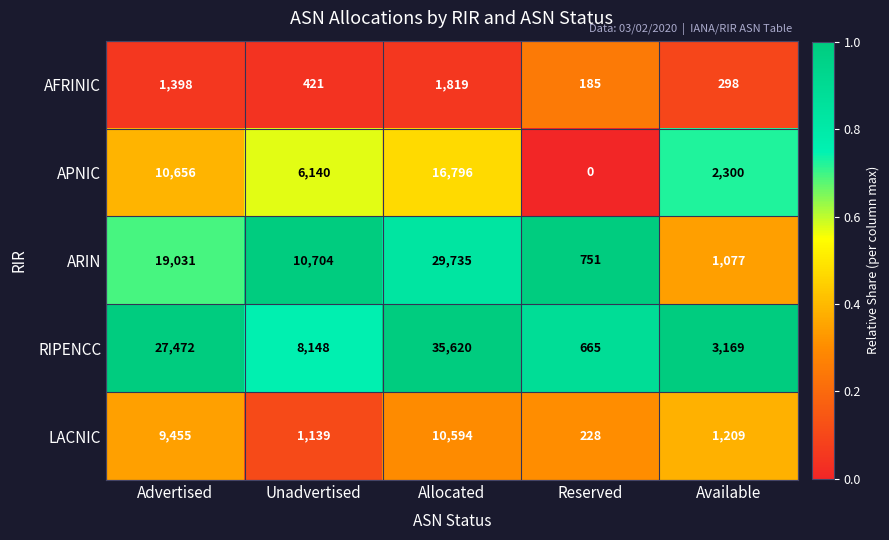

What is the difference between the LACNIC values at Reserved and Allocated?

10366